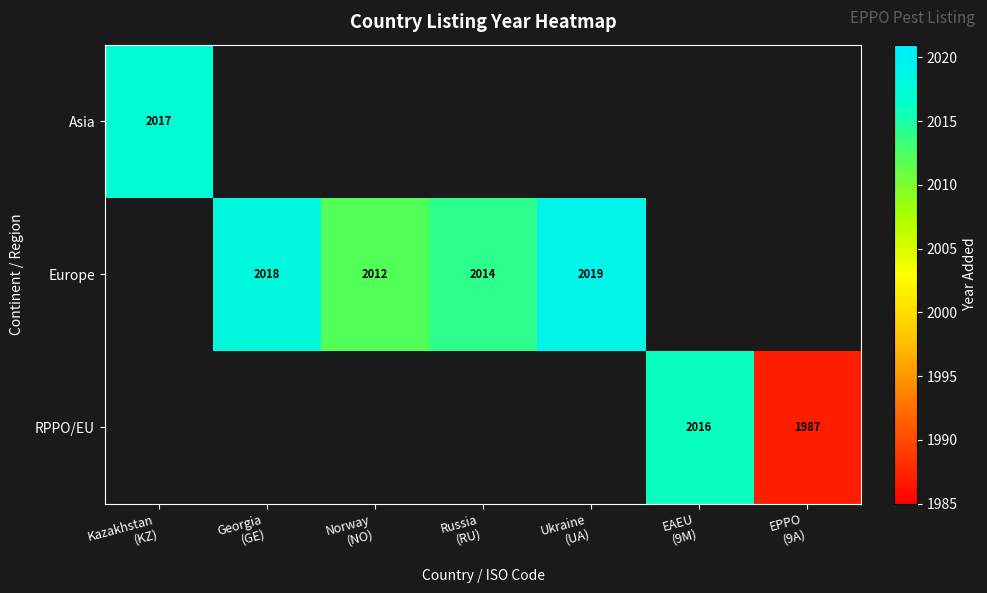

Which has a higher value, Georgia
(GE) or Ukraine
(UA)?

Ukraine
(UA)